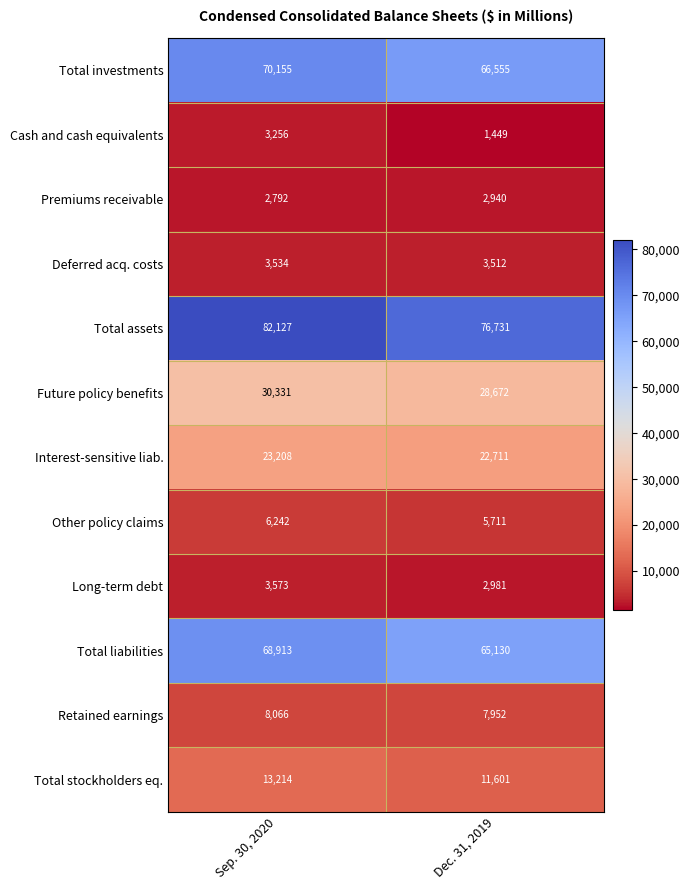

What value does the Total assets series have at Sep. 30, 2020?

82127